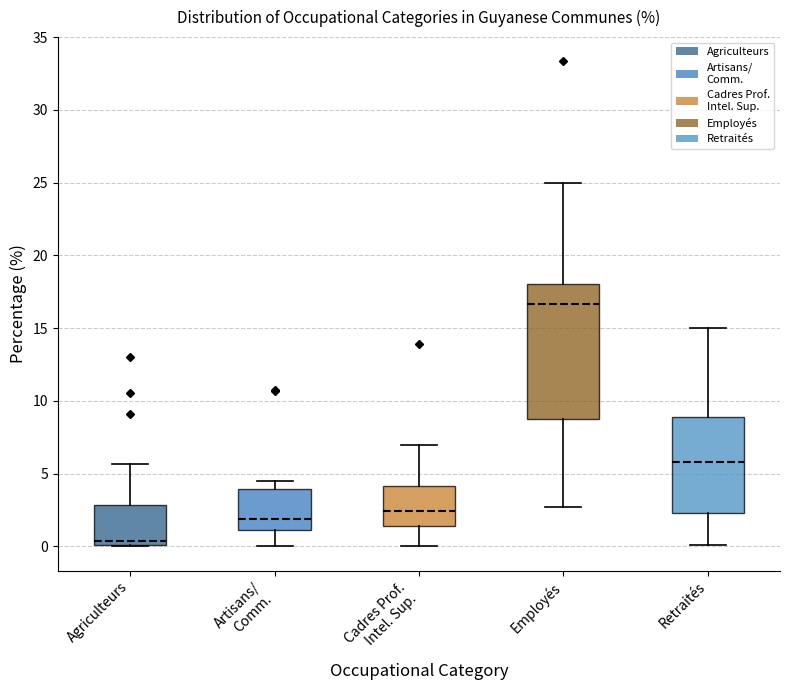

Reading left to right, transcribe this box plot: for each box, give where its median line is, the range the box spans, and where its two whiskers end, as read against the y-axis. The values are not printed on the chart, so give them approximately, as read against the axis.

Agriculteurs: median 0.5, box 0.0 to 3.0, whiskers 0.0 to 5.5
Artisans/ Comm.: median 2.0, box 1.0 to 4.0, whiskers 0.0 to 4.5
Cadres Prof. Intel. Sup.: median 2.5, box 1.5 to 4.0, whiskers 0.0 to 7.0
Employés: median 16.5, box 8.5 to 18.0, whiskers 2.5 to 25.0
Retraités: median 6.0, box 2.5 to 9.0, whiskers 0.0 to 15.0